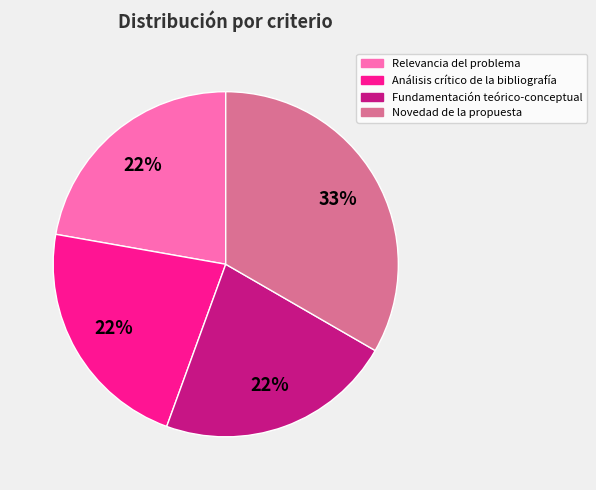

Is Novedad de la propuesta the majority of the pie?

No